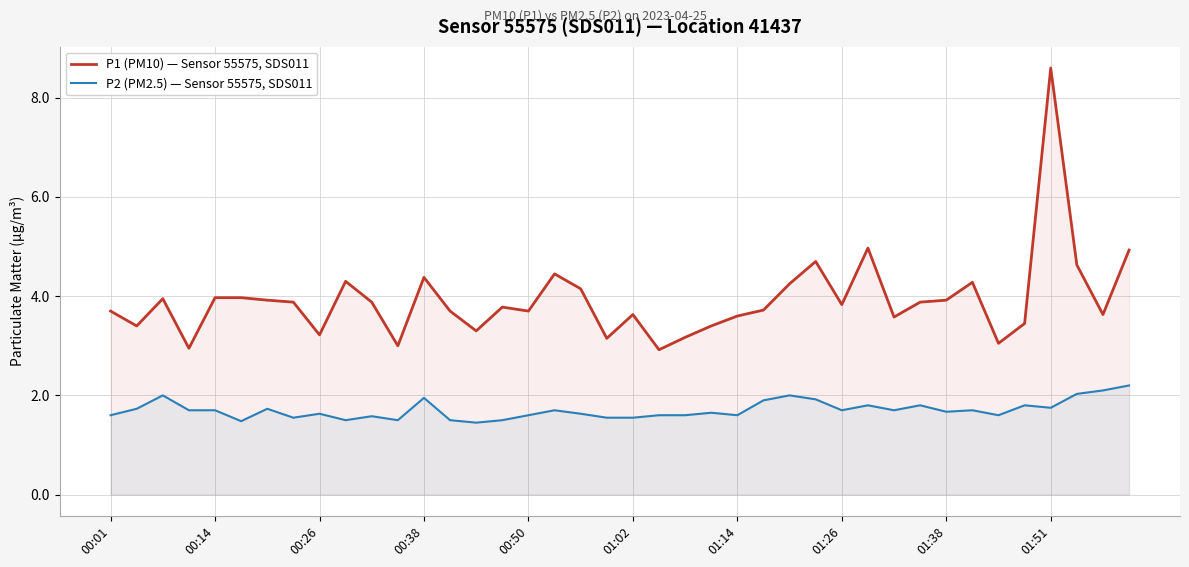

Reading left to right, transcribe all the data shown in this chart.

P1 (PM10) — Sensor 55575, SDS011: 3.7	3.4	4.0	3.0	4.0	4.0	3.9	3.9	3.2	4.3	3.9	3.0	4.4	3.7	3.3	3.8	3.7	4.5	4.2	3.1	3.6	2.9	3.2	3.4	3.6	3.7	4.2	4.7	3.8	5.0	3.6	3.9	3.9	4.3	3.0	3.5	8.6	4.6	3.6	4.9
P2 (PM2.5) — Sensor 55575, SDS011: 1.6	1.7	2.0	1.7	1.7	1.5	1.7	1.6	1.6	1.5	1.6	1.5	1.9	1.5	1.4	1.5	1.6	1.7	1.6	1.6	1.6	1.6	1.6	1.6	1.6	1.9	2.0	1.9	1.7	1.8	1.7	1.8	1.7	1.7	1.6	1.8	1.8	2.0	2.1	2.2